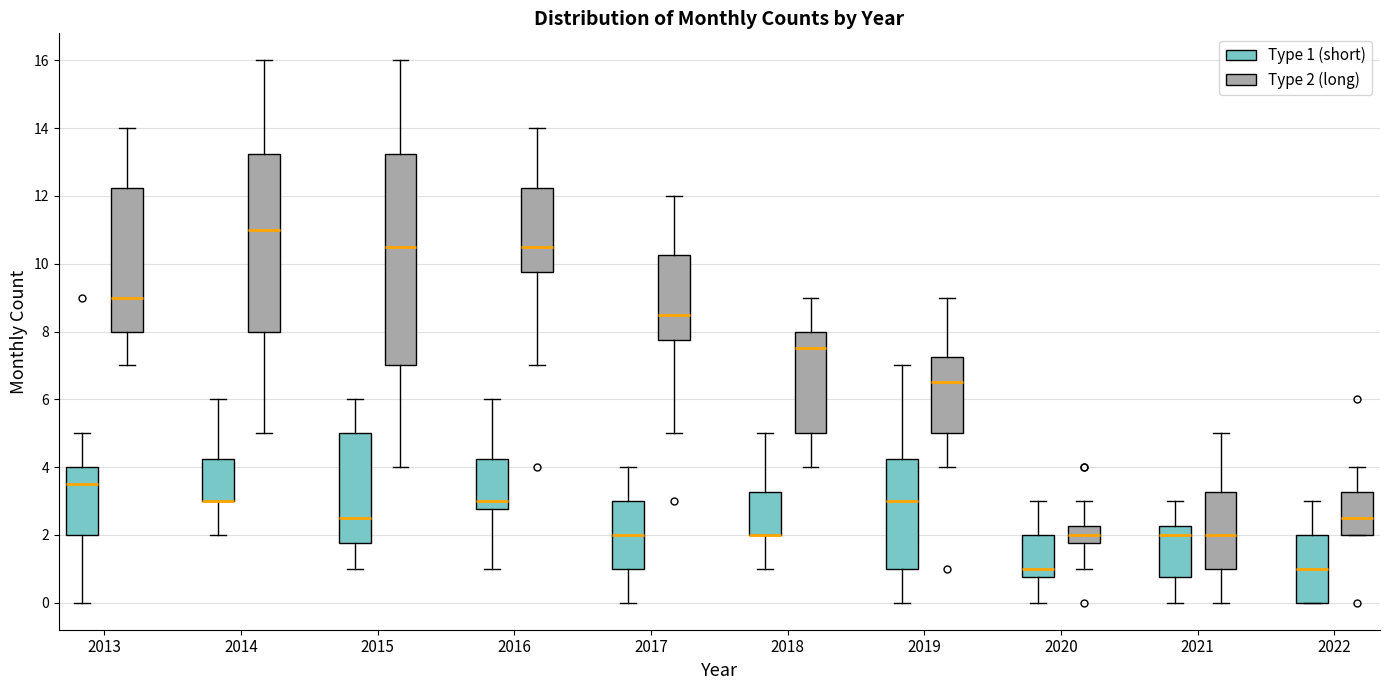

Reading left to right, read every box against the y-axis: the position of its median line, the range the box covers, and the ends of its whiskers. The values are not printed on the chart, so give them approximately, as read against the axis.

2013 (Type 1 (short)): median 3.6, box 2.0 to 4.0, whiskers 0.0 to 5.0
2013 (Type 2 (long)): median 9.0, box 8.0 to 12.2, whiskers 7.0 to 14.0
2014 (Type 1 (short)): median 3.0 (drawn on the box's lower edge), box 3.0 to 4.2, whiskers 2.0 to 6.0
2014 (Type 2 (long)): median 11.0, box 8.0 to 13.2, whiskers 5.0 to 16.0
2015 (Type 1 (short)): median 2.6, box 1.8 to 5.0, whiskers 1.0 to 6.0
2015 (Type 2 (long)): median 10.6, box 7.0 to 13.2, whiskers 4.0 to 16.0
2016 (Type 1 (short)): median 3.0, box 2.8 to 4.2, whiskers 1.0 to 6.0
2016 (Type 2 (long)): median 10.6, box 9.8 to 12.2, whiskers 7.0 to 14.0
2017 (Type 1 (short)): median 2.0, box 1.0 to 3.0, whiskers 0.0 to 4.0
2017 (Type 2 (long)): median 8.6, box 7.8 to 10.2, whiskers 5.0 to 12.0
2018 (Type 1 (short)): median 2.0 (drawn on the box's lower edge), box 2.0 to 3.2, whiskers 1.0 to 5.0
2018 (Type 2 (long)): median 7.6, box 5.0 to 8.0, whiskers 4.0 to 9.0
2019 (Type 1 (short)): median 3.0, box 1.0 to 4.2, whiskers 0.0 to 7.0
2019 (Type 2 (long)): median 6.6, box 5.0 to 7.2, whiskers 4.0 to 9.0
2020 (Type 1 (short)): median 1.0, box 0.8 to 2.0, whiskers 0.0 to 3.0
2020 (Type 2 (long)): median 2.0, box 1.8 to 2.2, whiskers 1.0 to 3.0
2021 (Type 1 (short)): median 2.0, box 0.8 to 2.2, whiskers 0.0 to 3.0
2021 (Type 2 (long)): median 2.0, box 1.0 to 3.2, whiskers 0.0 to 5.0
2022 (Type 1 (short)): median 1.0, box 0.0 to 2.0, whiskers 0.0 to 3.0
2022 (Type 2 (long)): median 2.6, box 2.0 to 3.2, whiskers 2.0 to 4.0